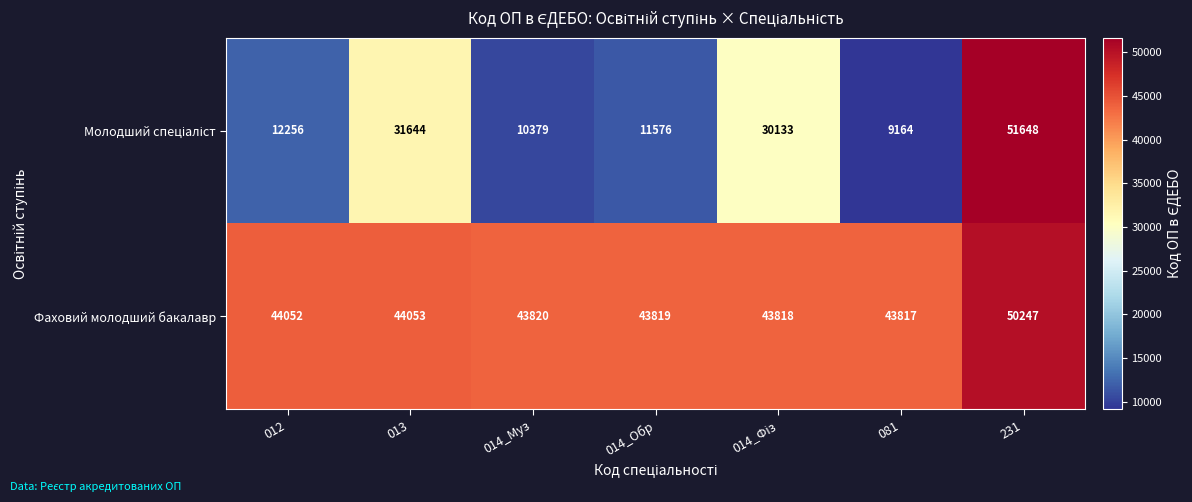

At how many categories does at least one series exceed 18390?

7